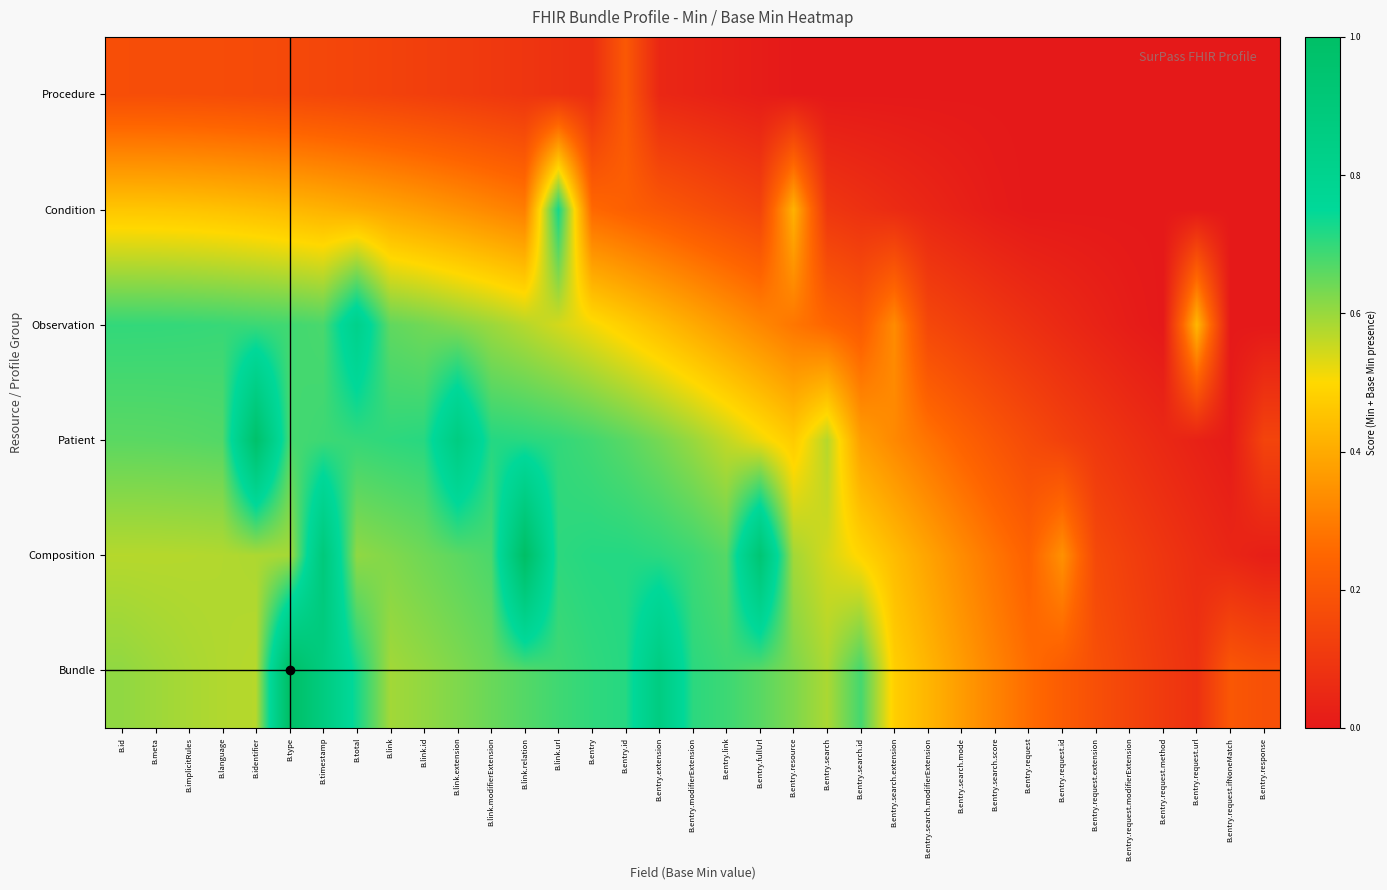

At which category is the sum across all series the highest?

Bundle.timestamp